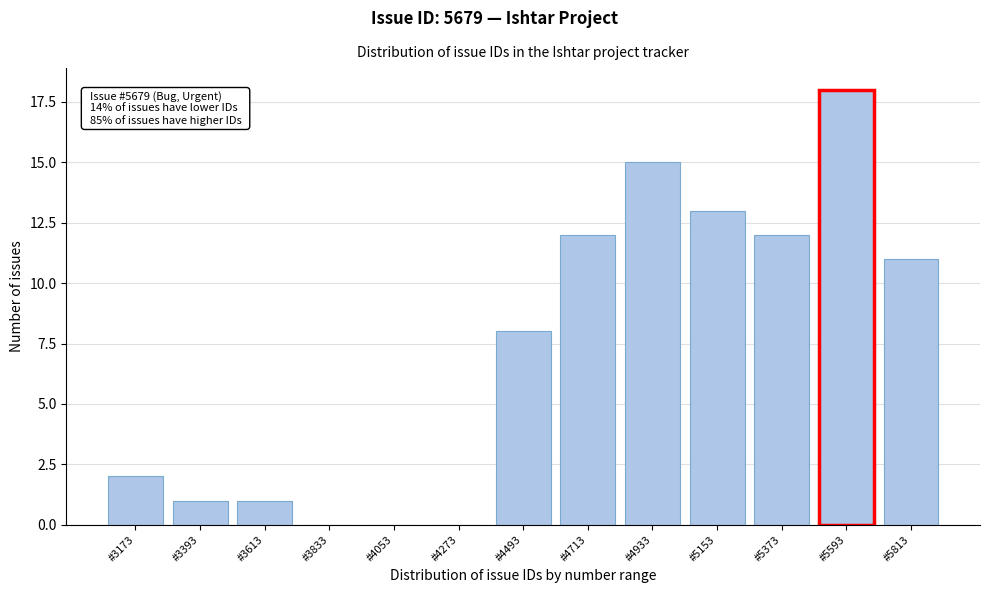

Reading left to right, what are all the values shown in this chart?

#3173=2	#3393=1	#3613=1	#3833=0	#4053=0	#4273=0	#4493=8	#4713=12	#4933=15	#5153=13	#5373=12	#5593=18	#5813=11